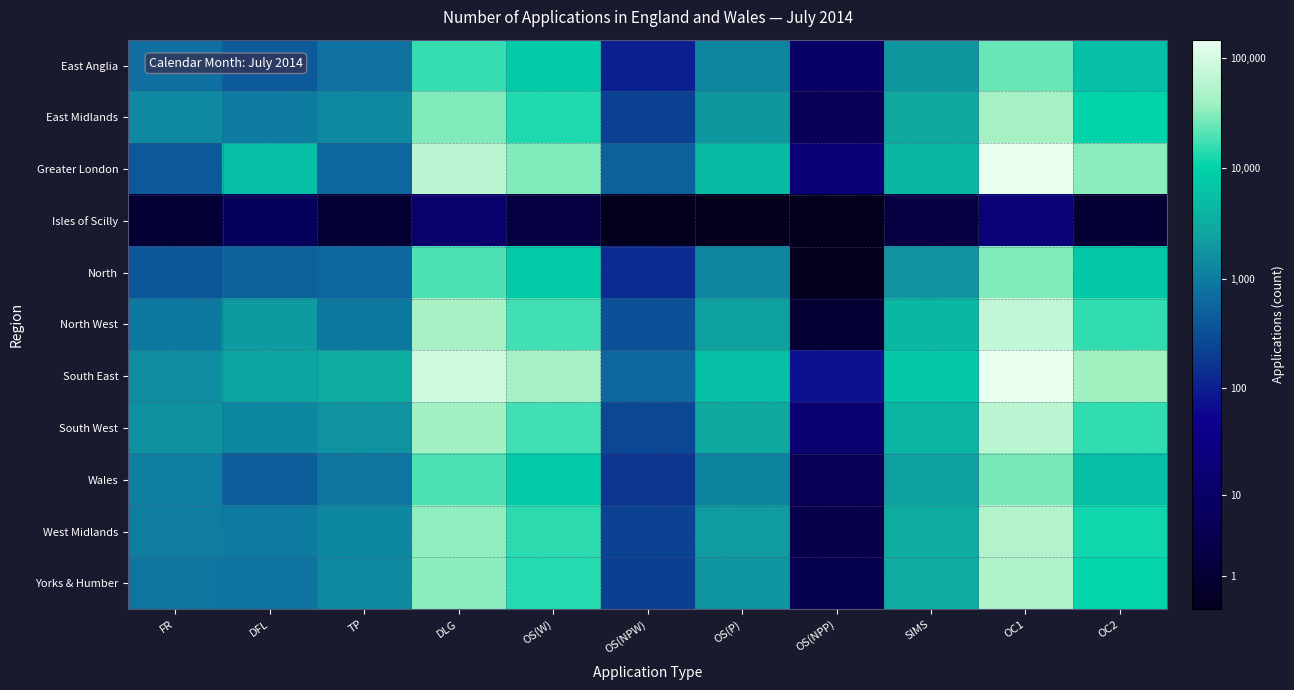

How many distinct data groups are displayed?

11